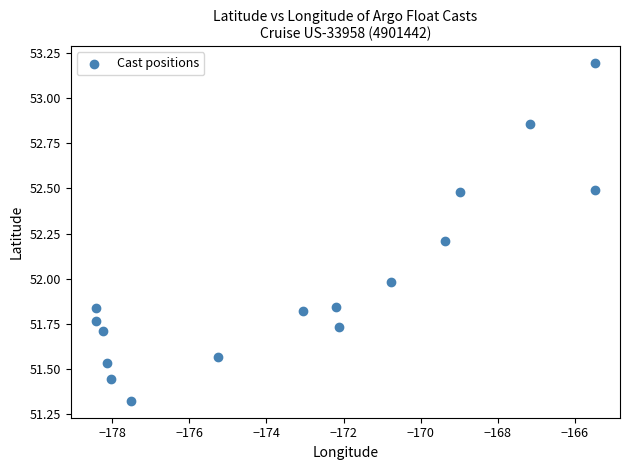

What is the range of Y values (max minus min)?

1.9